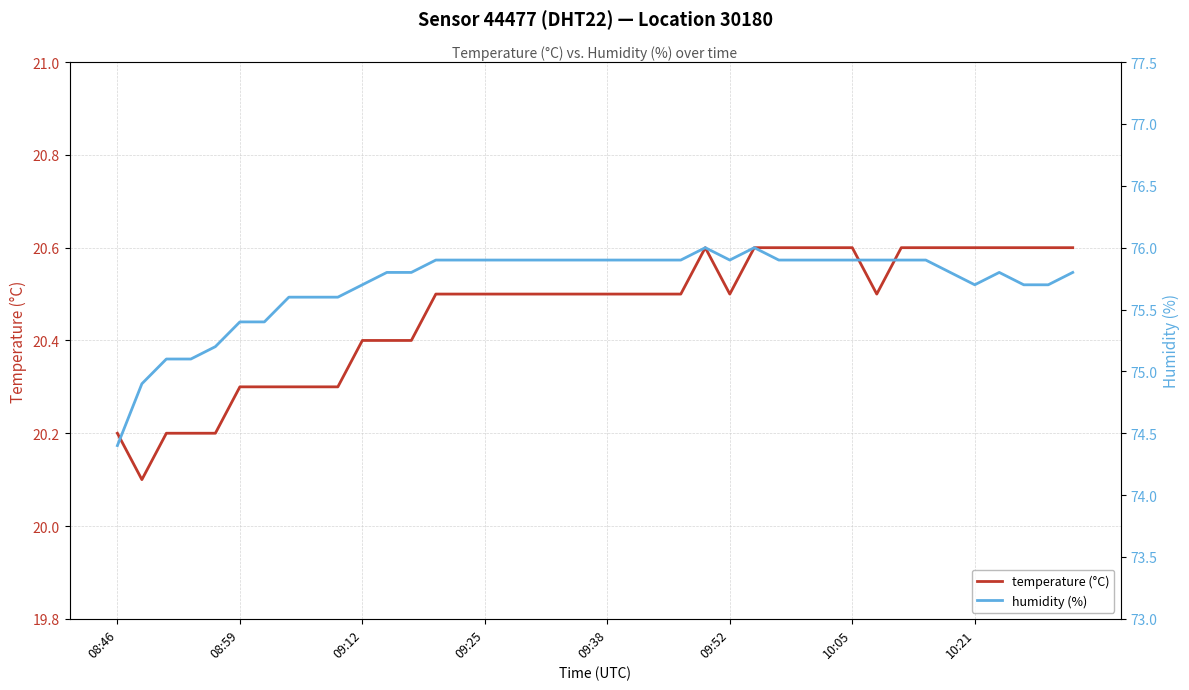

Rank the series by their average value, from highest to lowest.

humidity (%), temperature (°C)